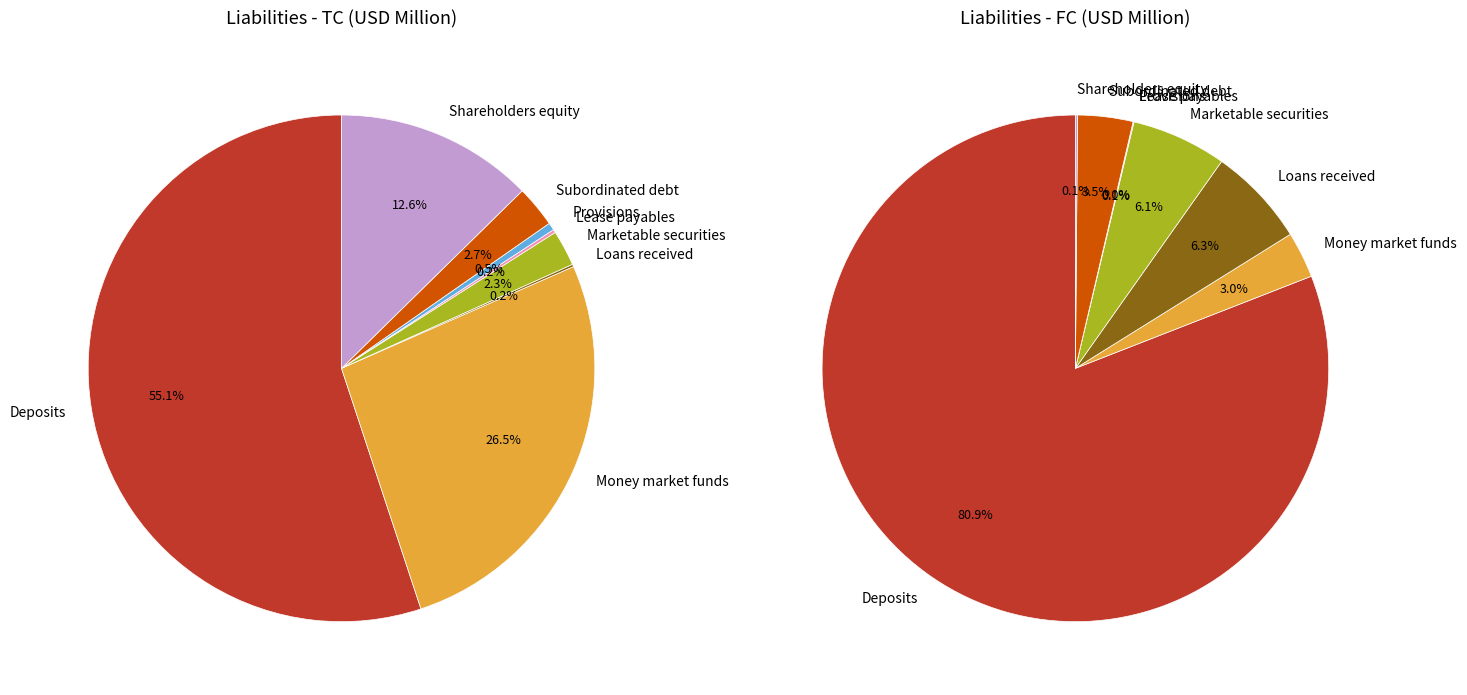

To the nearest percent, what percentage of the pie is Marketable securities?

2%